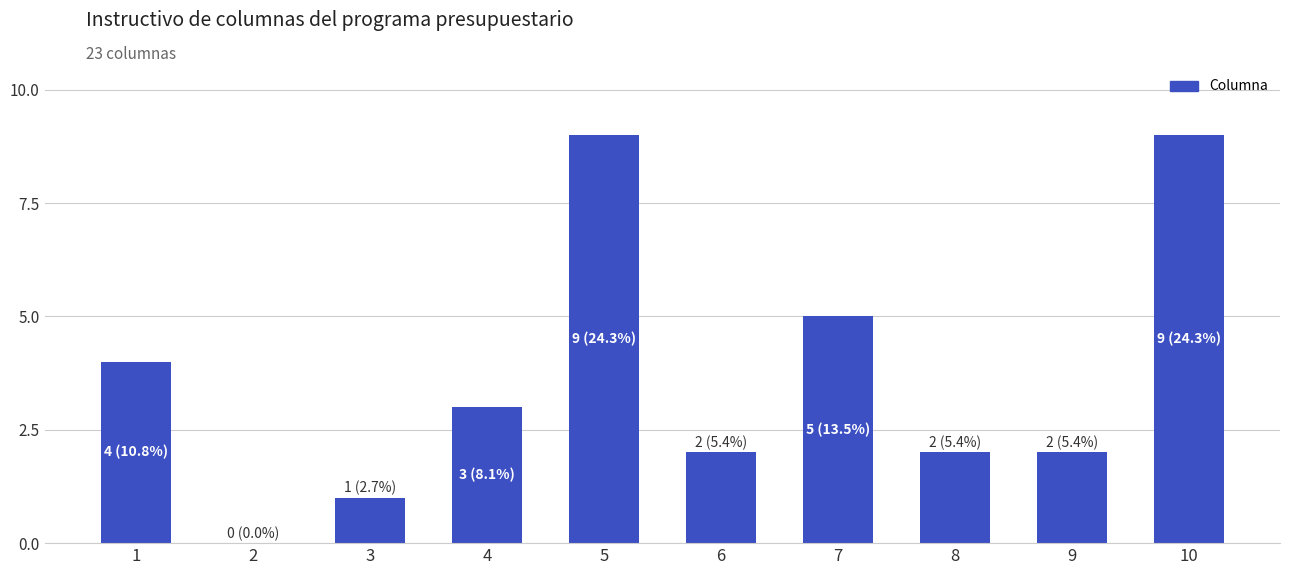

Which has a higher value, 9 or 5?

5